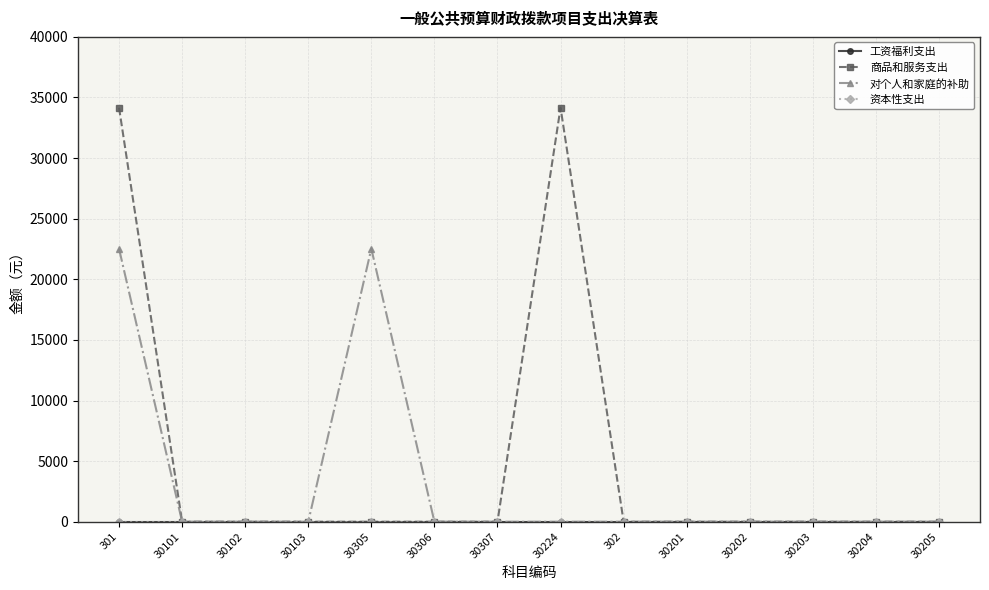

Reading right to left, extract all data points from this chart.

工资福利支出: 0	0	0	0	0	0	0	0	0	0	0	0	0	0
商品和服务支出: 0	0	0	0	0	0	34163	0	0	0	0	0	0	34163
对个人和家庭的补助: 0	0	0	0	0	0	0	0	0	22526	0	0	0	22526
资本性支出: 0	0	0	0	0	0	0	0	0	0	0	0	0	0